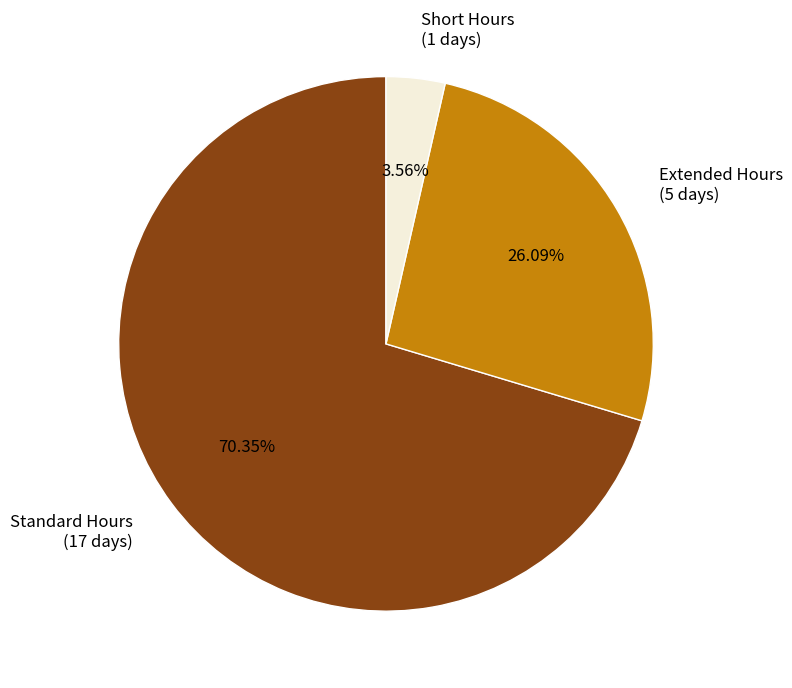

Do Short Hours (1 days) and Extended Hours (5 days) together represent more than half of the pie?

No